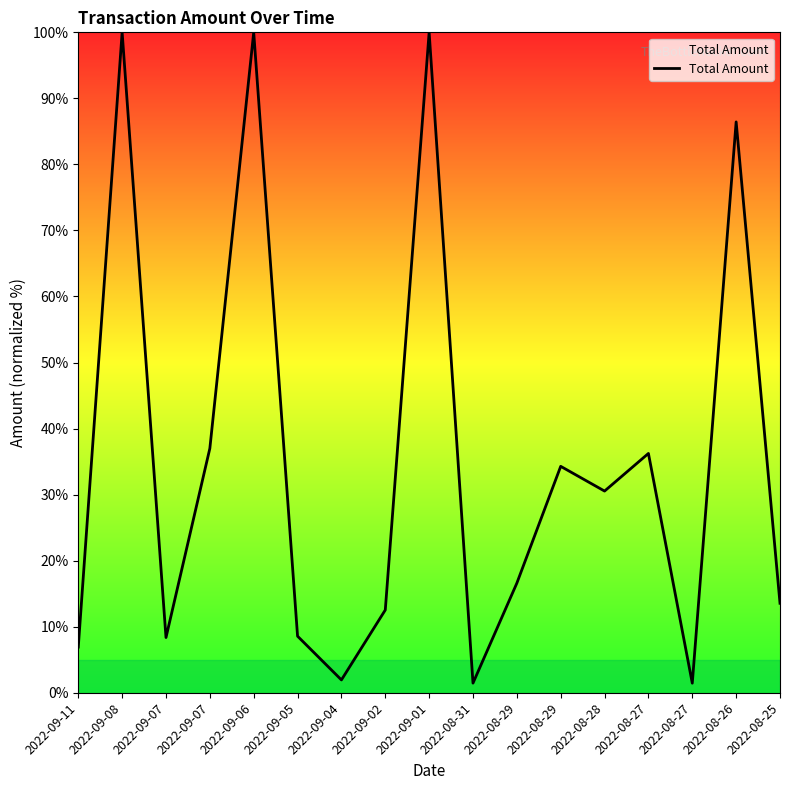

What is the average value?

35.0